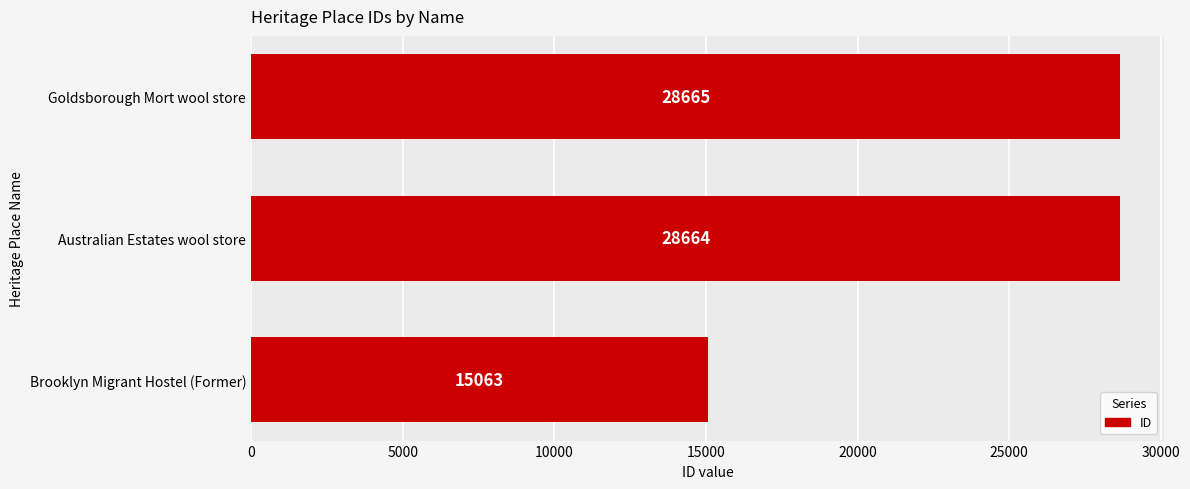

List the labels in order of value, smallest first.

Brooklyn Migrant Hostel (Former), Australian Estates wool store, Goldsborough Mort wool store